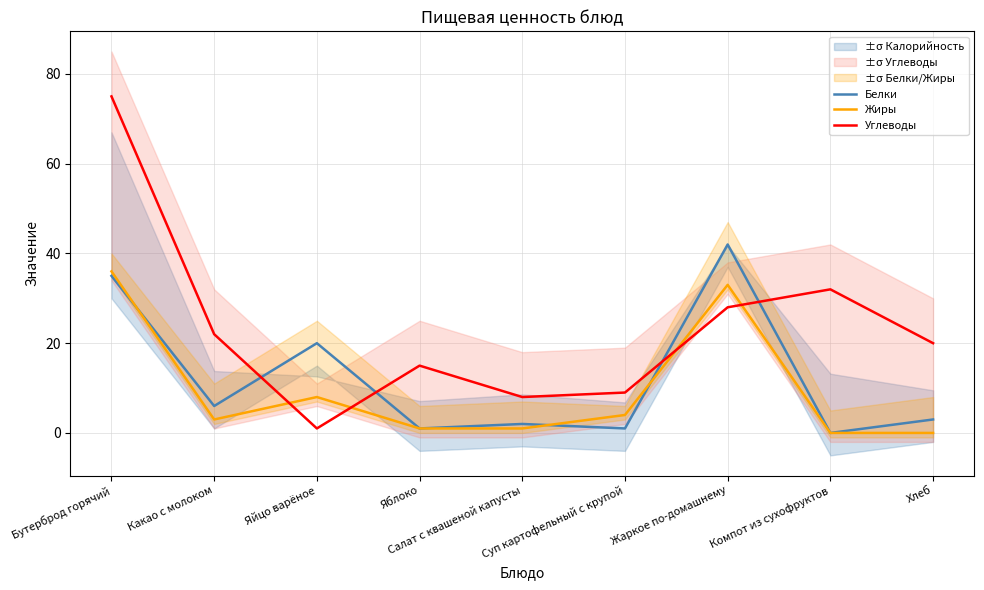

True or false: Жиры has a value of 24 at Компот из сухофруктов.

False